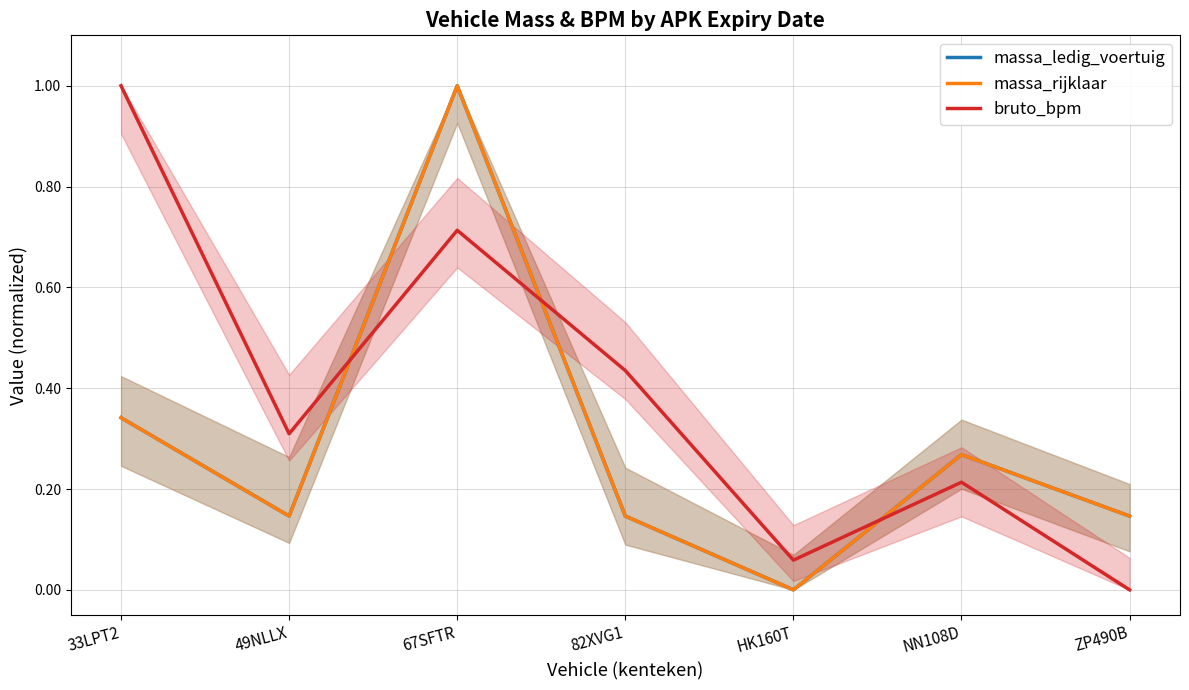

How many interior local valleys does the massa_rijklaar series have?

2